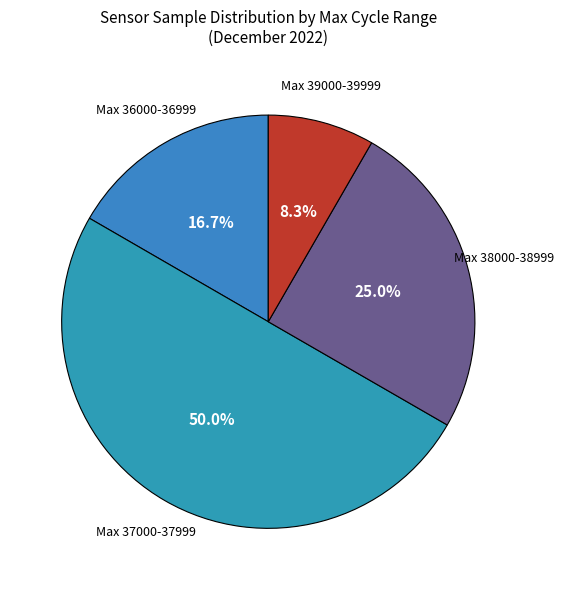

How many slices are in this pie chart?

4